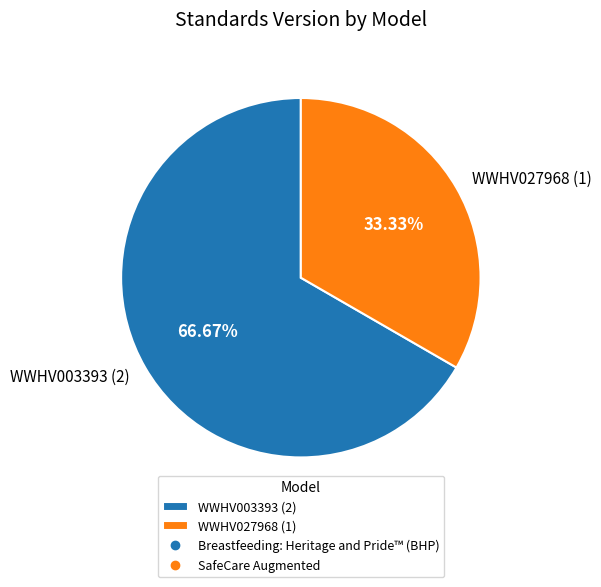

What is the ratio of the value at WWHV003393 (2) to the value at WWHV027968 (1)?

2.0